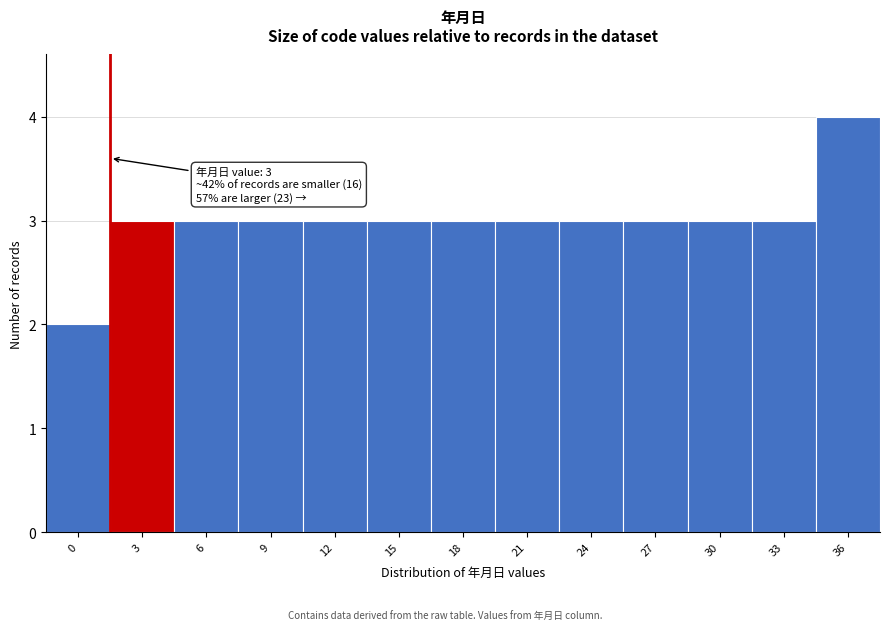

Reading left to right, list all the values displayed in this chart.

2	3	3	3	3	3	3	3	3	3	3	3	4